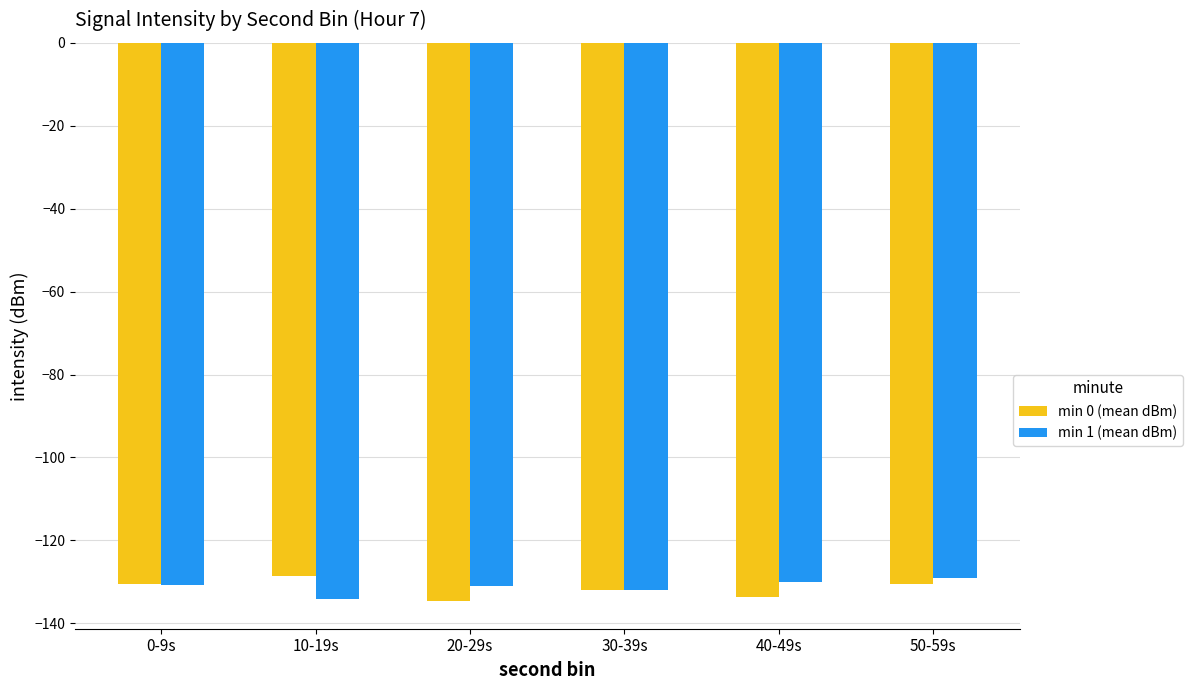

What is the spread (max minus min) of values at 20-29s?

3.6